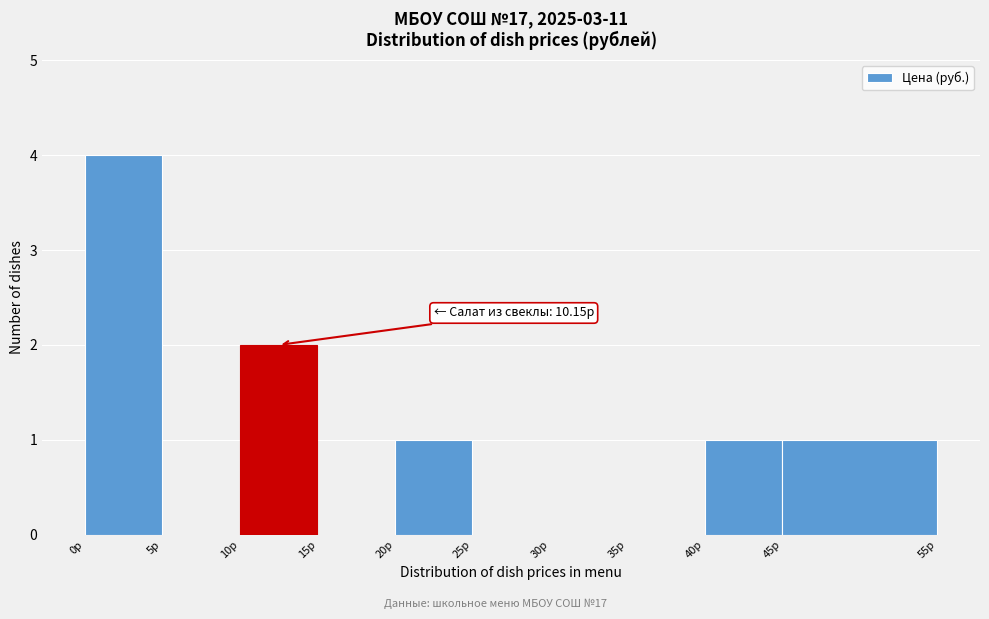

Over which range of the x-axis is the bar tallest?

0 to 5